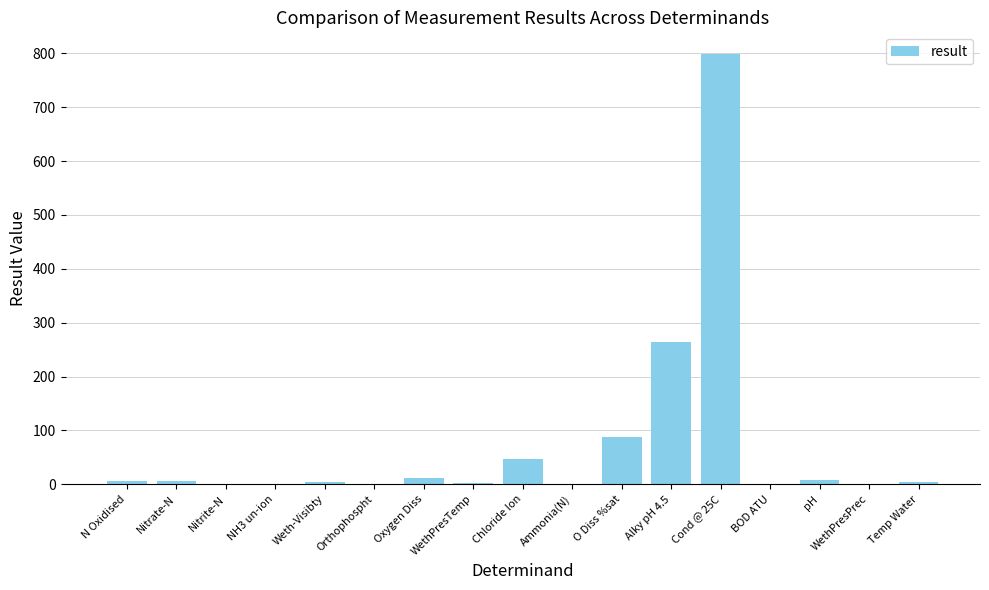

What is the average value?

73.0